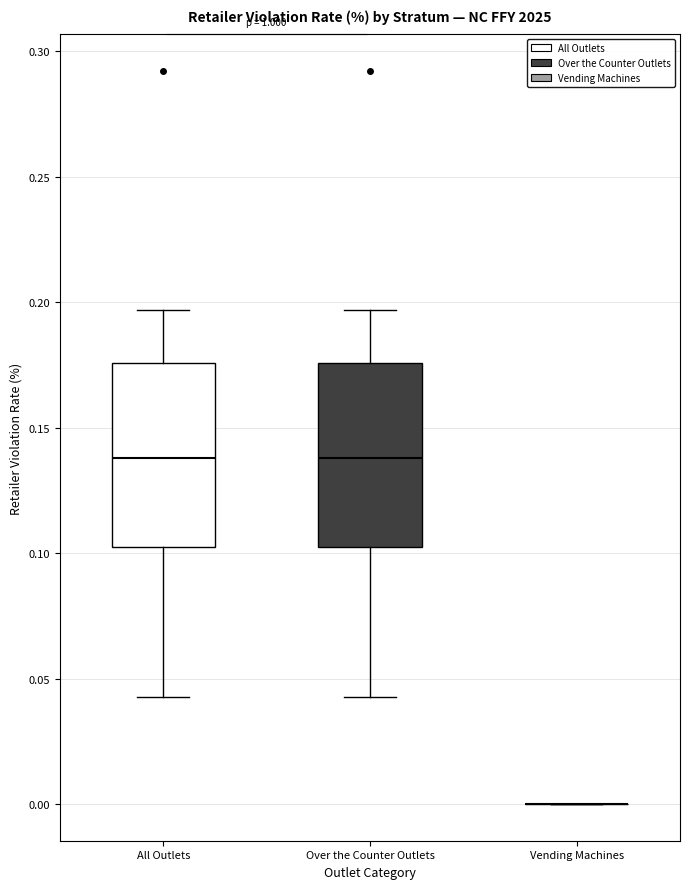

Reading left to right, read every box against the y-axis: the position of its median line, the range the box covers, and the ends of its whiskers. The values are not printed on the chart, so give them approximately, as read against the axis.

All Outlets: median 0.140, box 0.100 to 0.175, whiskers 0.045 to 0.195
Over the Counter Outlets: median 0.140, box 0.100 to 0.175, whiskers 0.045 to 0.195
Vending Machines: box collapsed to a line at 0.000, whiskers 0.000 to 0.000